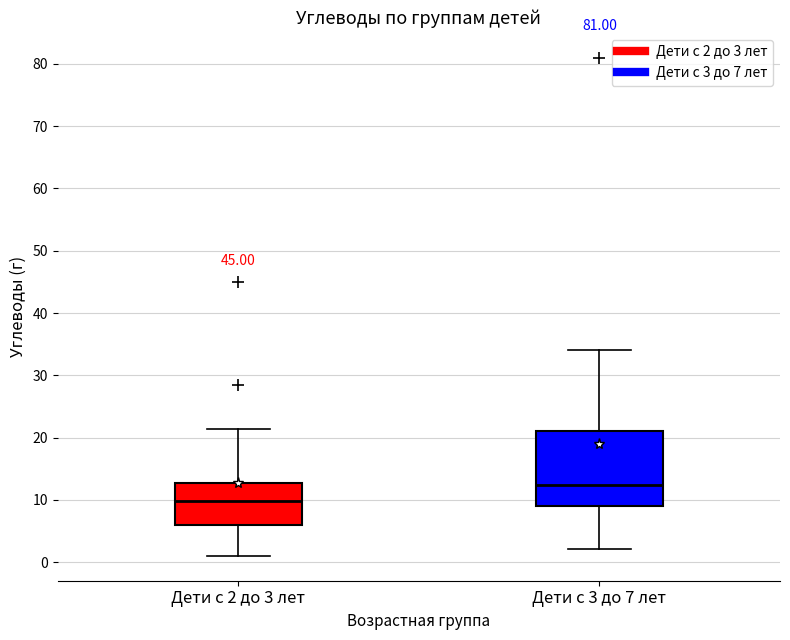

Reading left to right, read every box against the y-axis: the position of its median line, the range the box covers, and the ends of its whiskers. The values are not printed on the chart, so give them approximately, as read against the axis.

Дети с 2 до 3 лет: median 10, box 6 to 13, whiskers 1 to 21
Дети с 3 до 7 лет: median 12, box 9 to 21, whiskers 2 to 34